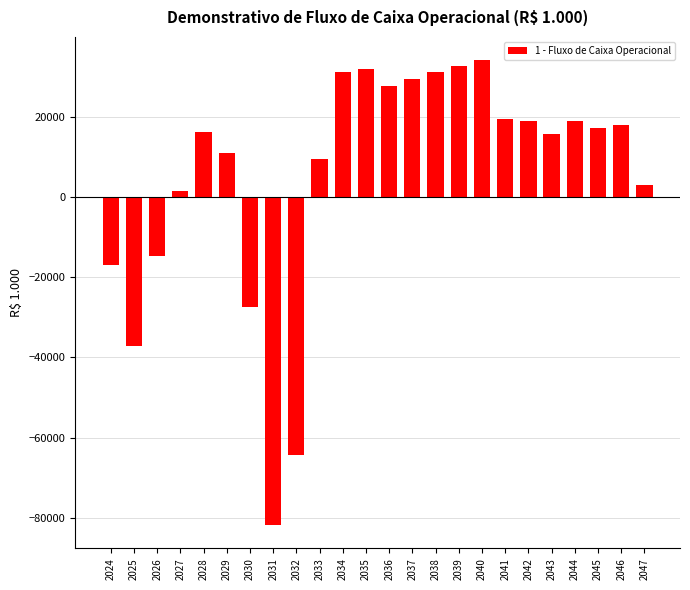

What is the value of the 10th bar from the left?

9456.3